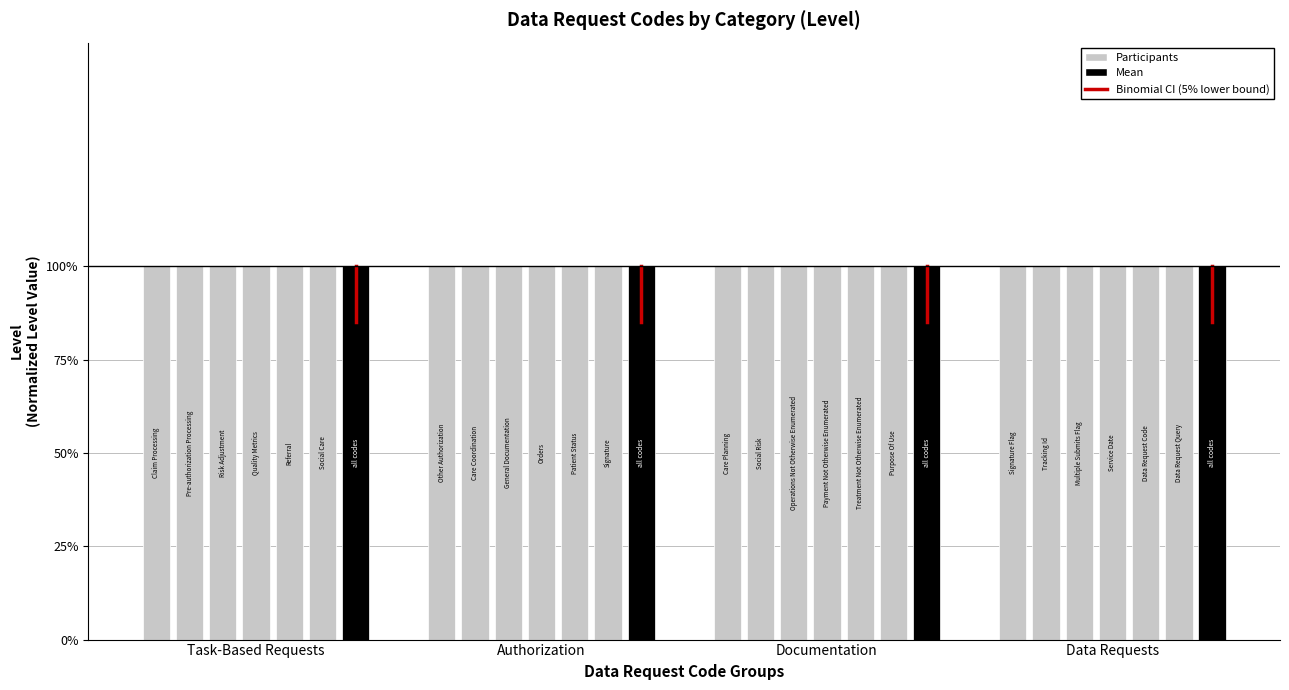

True or false: the data shows 1.4 at Task-Based Requests.

False